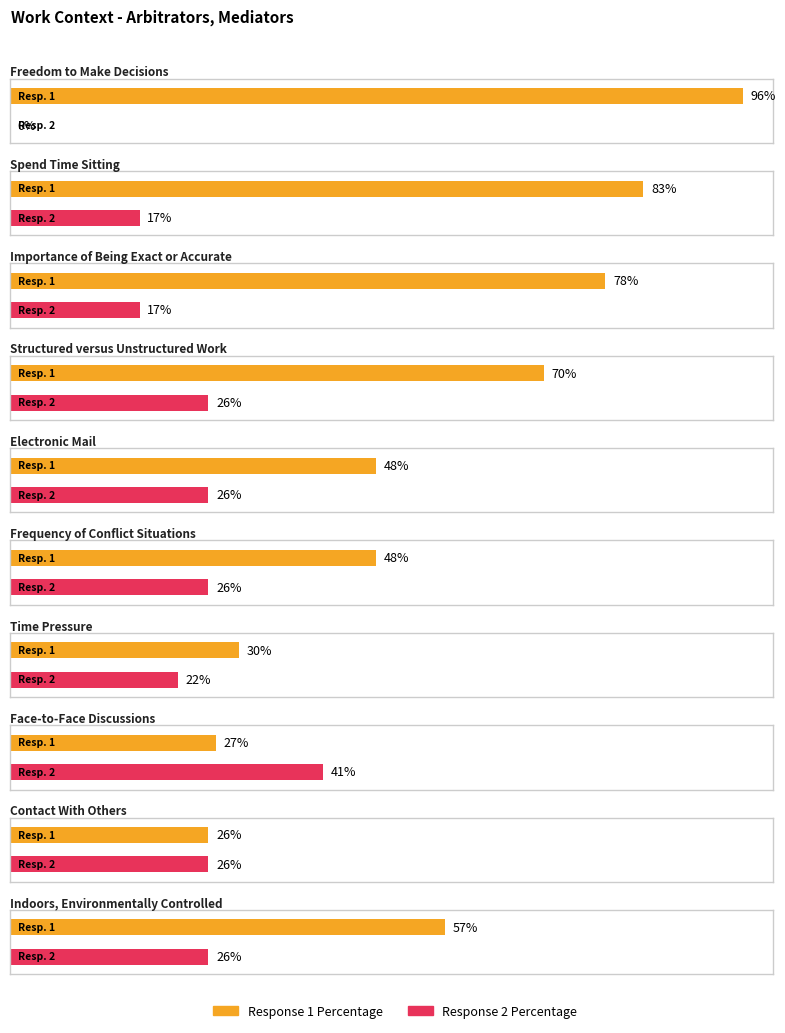

The Response 2 Percentage series shows 13 at Frequency of Conflict Situations. True or false?

False